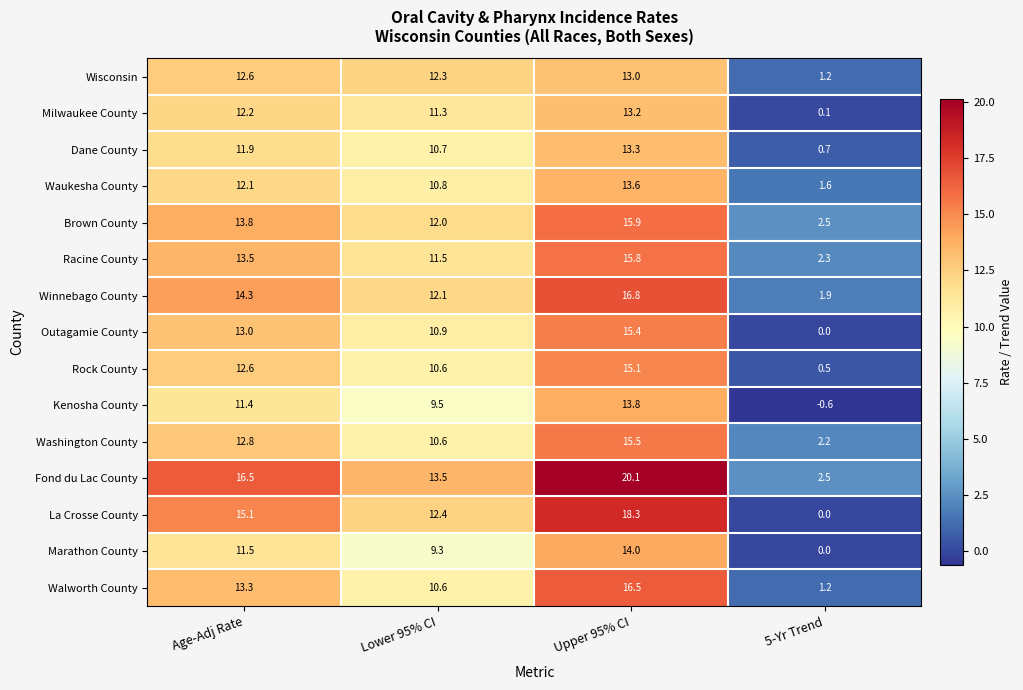

Which series changed the most between Lower 95% CI and Upper 95% CI?

Fond du Lac County